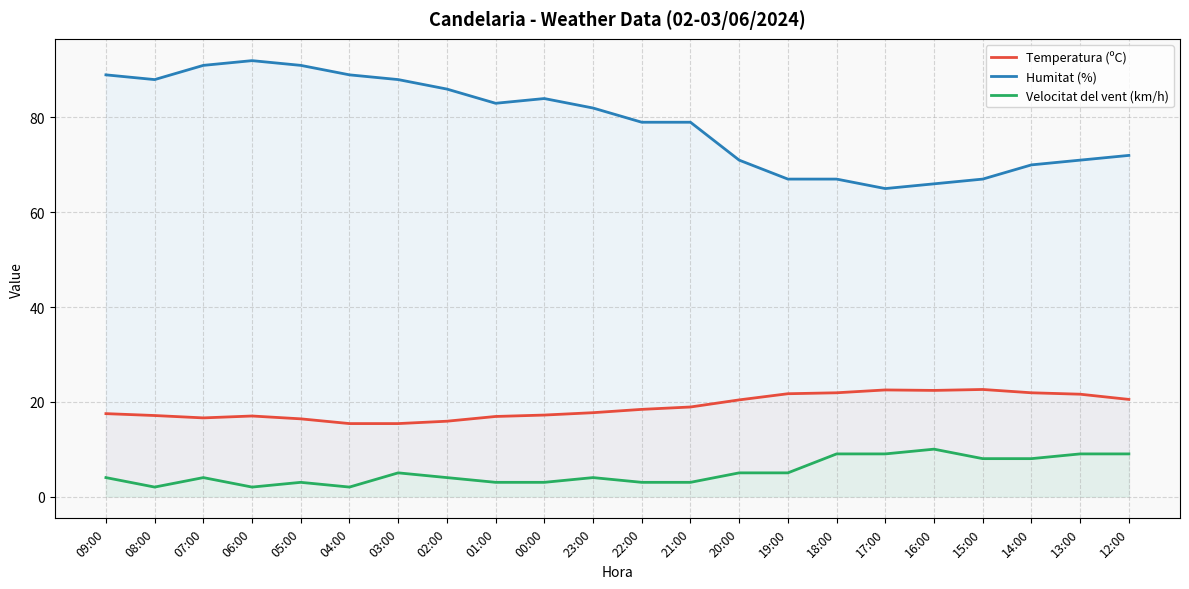

What is the minimum value shown in the chart?

2.0